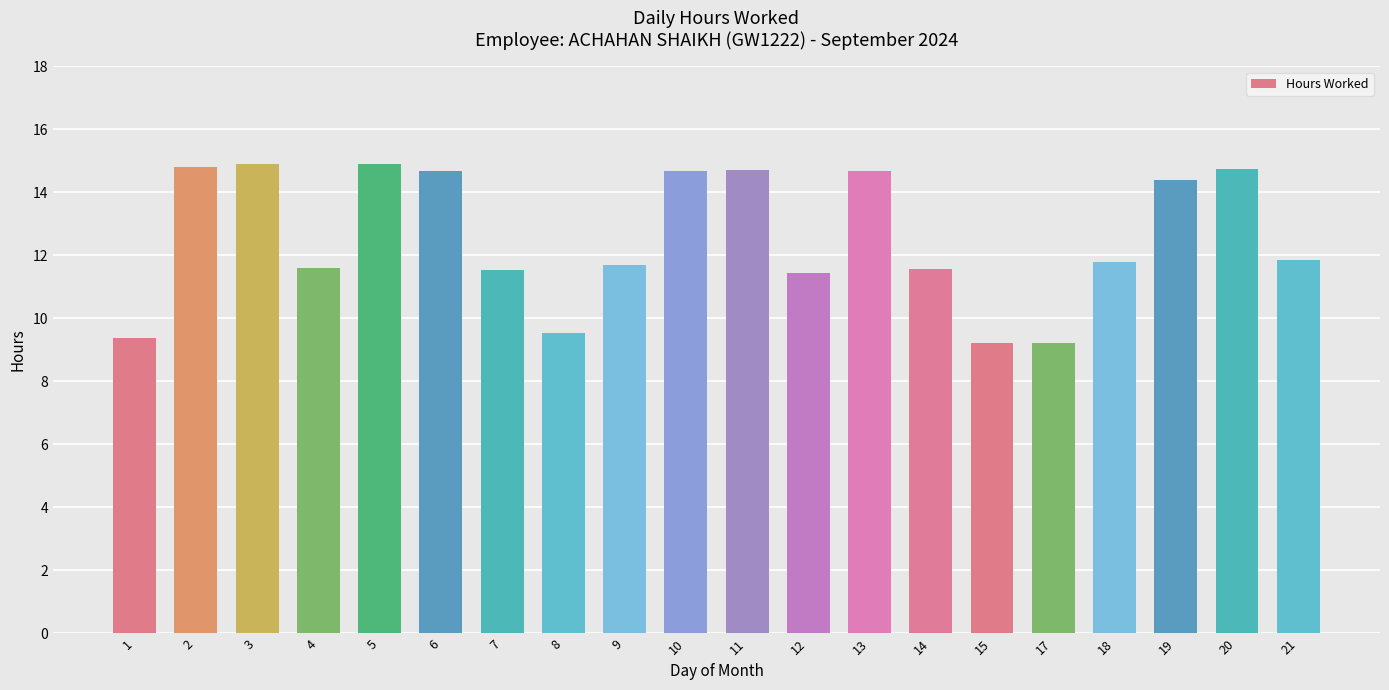

True or false: the data shows 11.4 at 12.

True